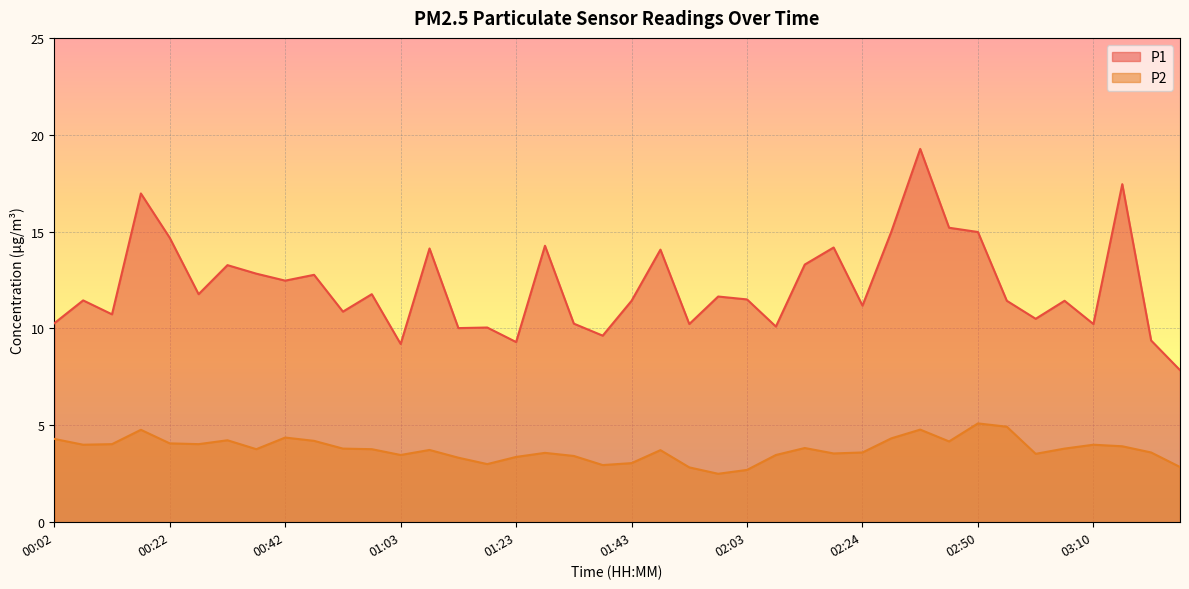

What is the difference between the second highest and minimum values in the P2 series?

2.4